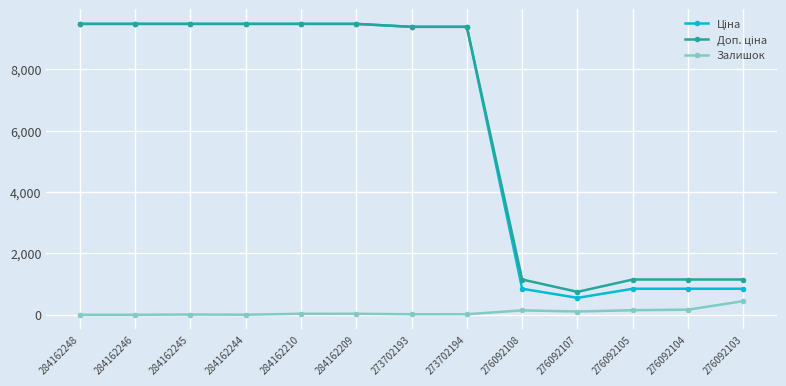

What is the total value across all series at 276092107?

1405.5